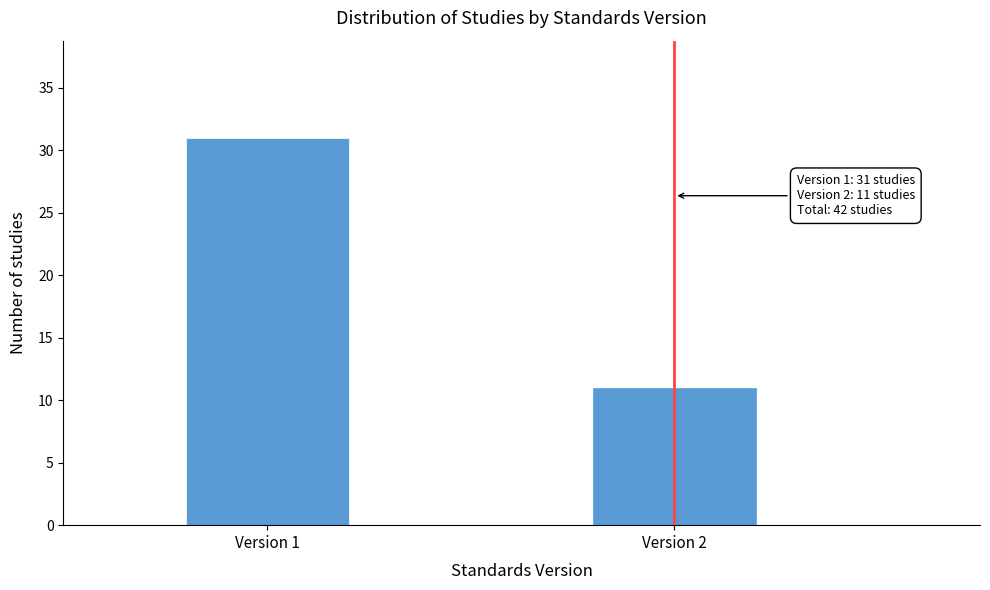

Reading left to right, extract all data points from this chart.

Version 1=31	Version 2=11